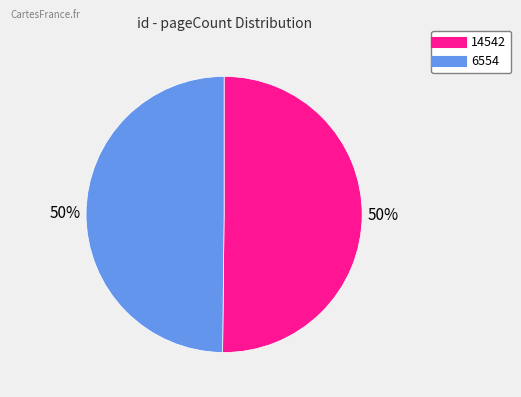

To the nearest percent, what portion does 6554 represent?

50%